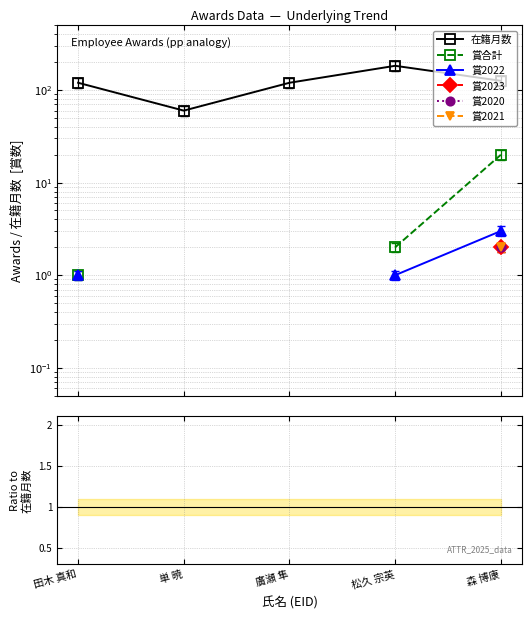

Which has a higher value, 単 暁 or 廣瀬 隼?

廣瀬 隼